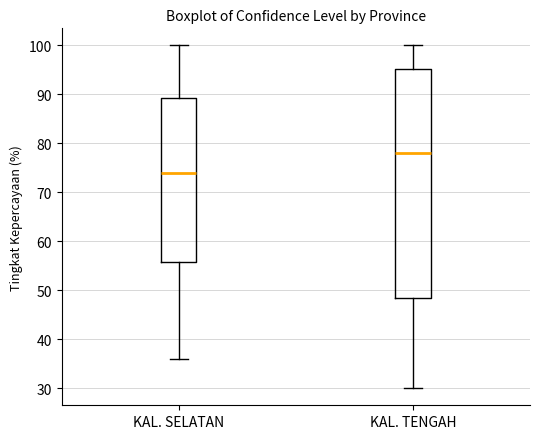

Reading left to right, read every box against the y-axis: the position of its median line, the range the box covers, and the ends of its whiskers. The values are not printed on the chart, so give them approximately, as read against the axis.

KAL. SELATAN: median 74, box 56 to 89, whiskers 36 to 100
KAL. TENGAH: median 78, box 49 to 95, whiskers 30 to 100